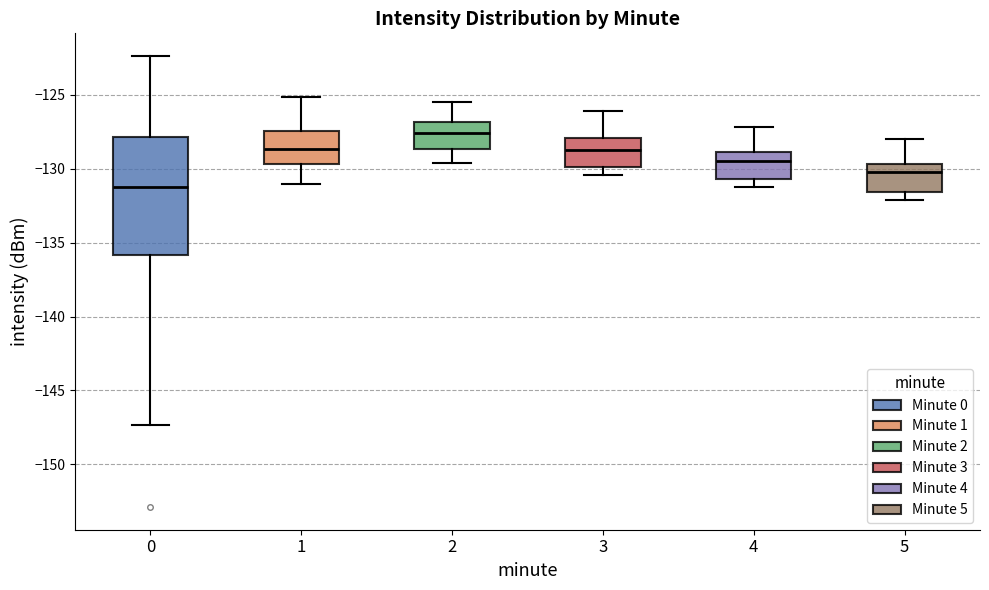

Reading left to right, read every box against the y-axis: the position of its median line, the range the box covers, and the ends of its whiskers. The values are not printed on the chart, so give them approximately, as read against the axis.

0: median -131.5, box -136.0 to -128.0, whiskers -147.5 to -122.5
1: median -128.5, box -129.5 to -127.5, whiskers -131.0 to -125.0
2: median -127.5, box -128.5 to -127.0, whiskers -129.5 to -125.5
3: median -128.5, box -130.0 to -128.0, whiskers -130.5 to -126.0
4: median -129.5, box -130.5 to -129.0, whiskers -131.0 to -127.0
5: median -130.0, box -131.5 to -129.5, whiskers -132.0 to -128.0